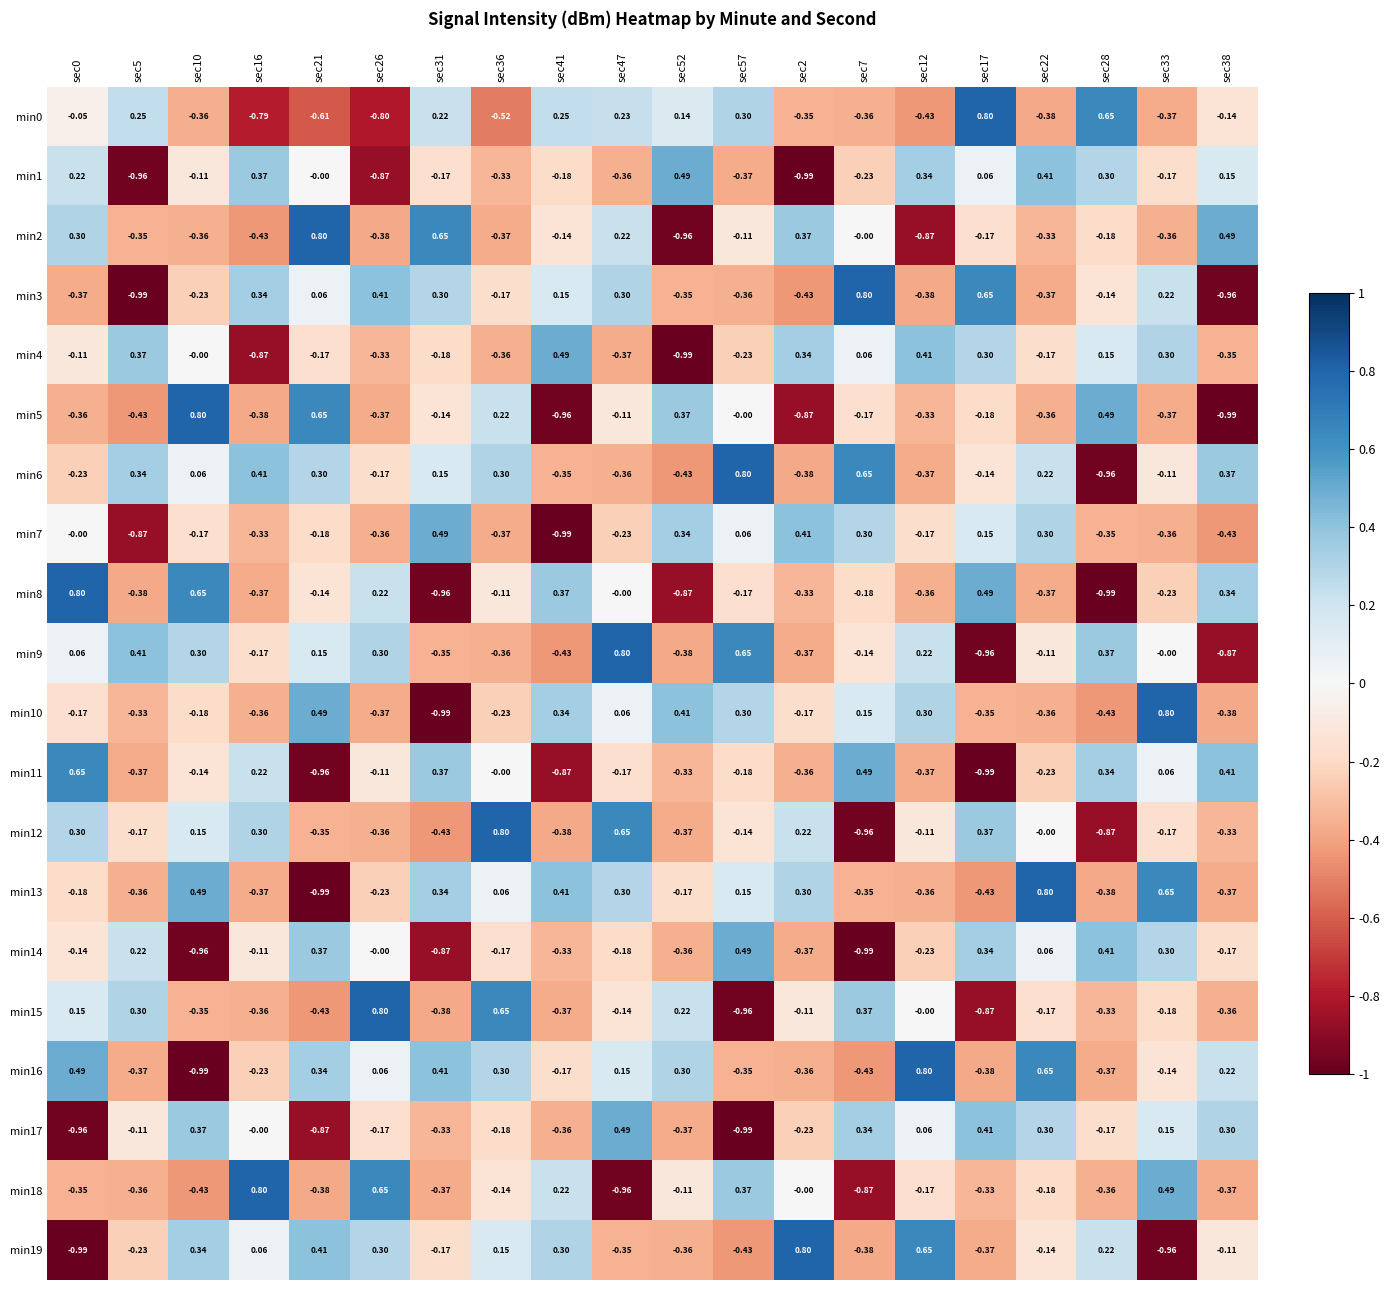

Is the value of min9 at sec10 greater than the value of min6 at sec52?

Yes